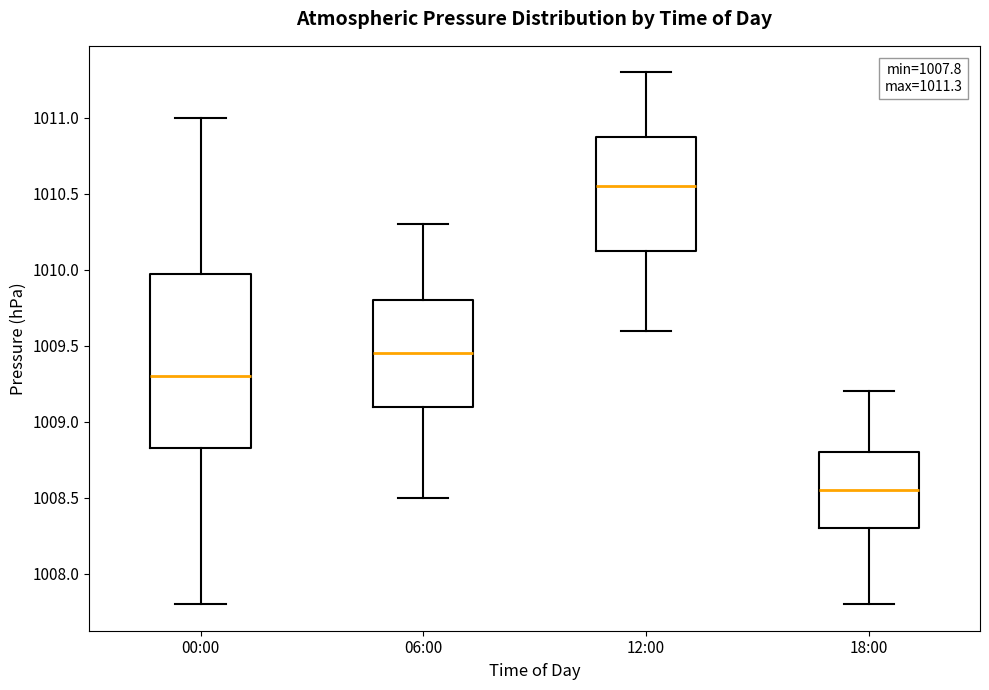

Comparing the boxes themselves (not the whiskers), which one is the tallest?

00:00